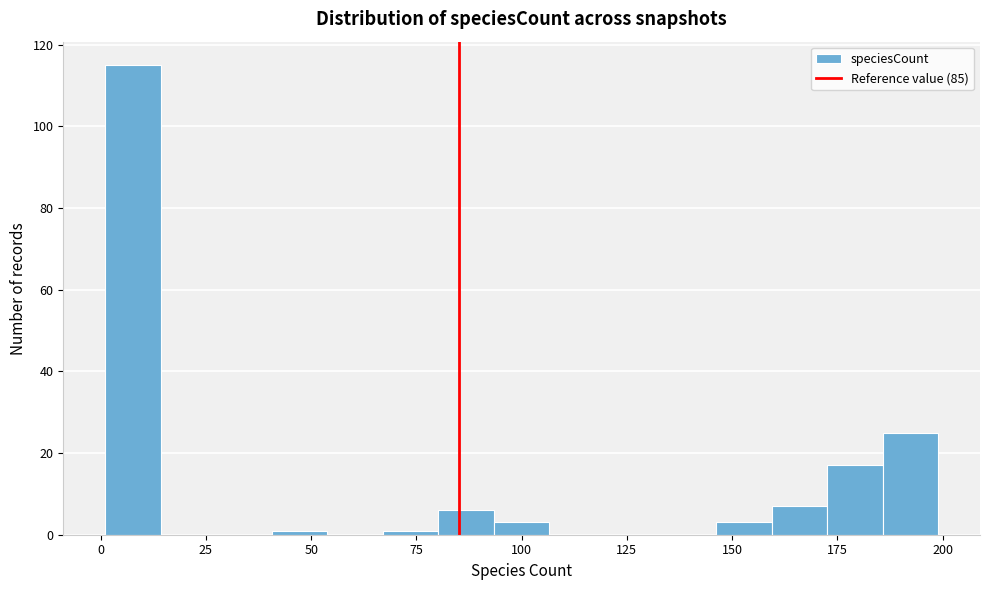

Around what value on the x-axis is the tallest bar? Give the approximate position of its centre, as read against the axis.

10